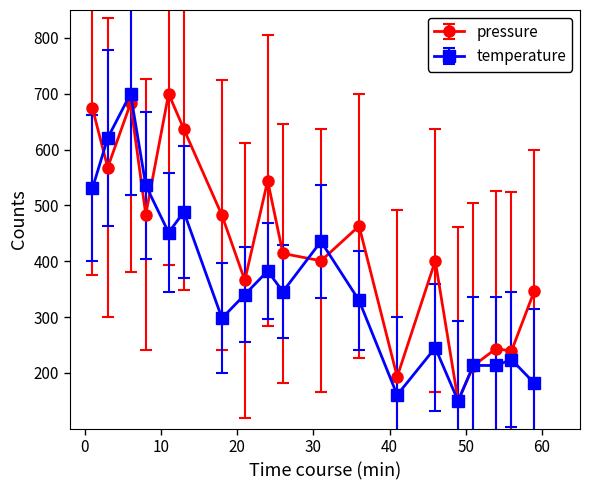

What is the lowest value of the temperature series?

150.0